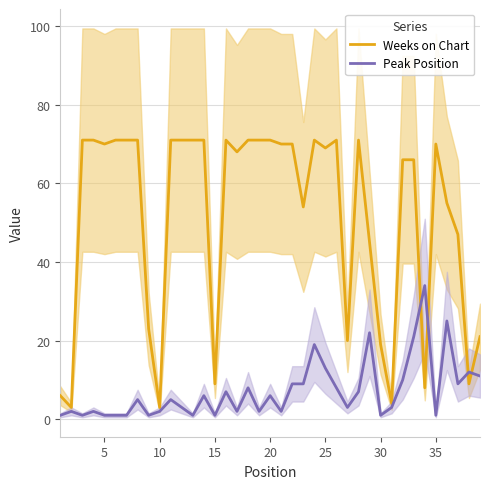

True or false: Peak Position has a value of 11 at 20.

False